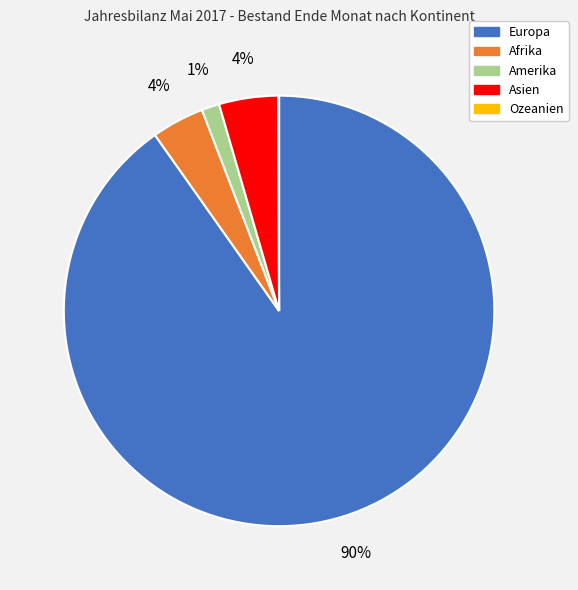

Does any single category account for the majority?

Yes